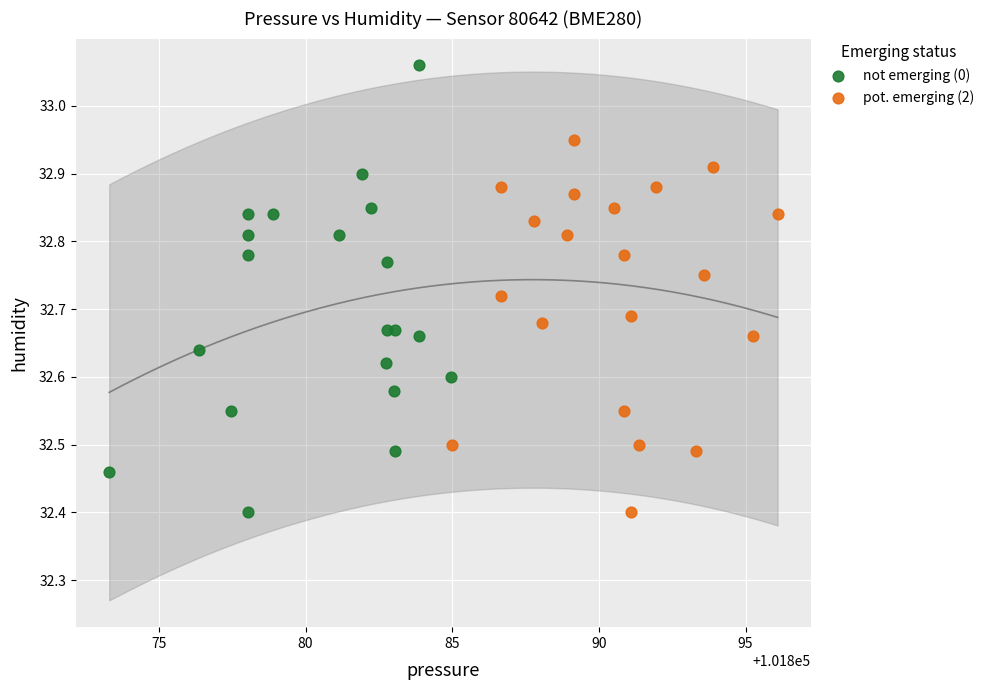

Which series has the largest Y range (max minus min)?

not emerging (0)